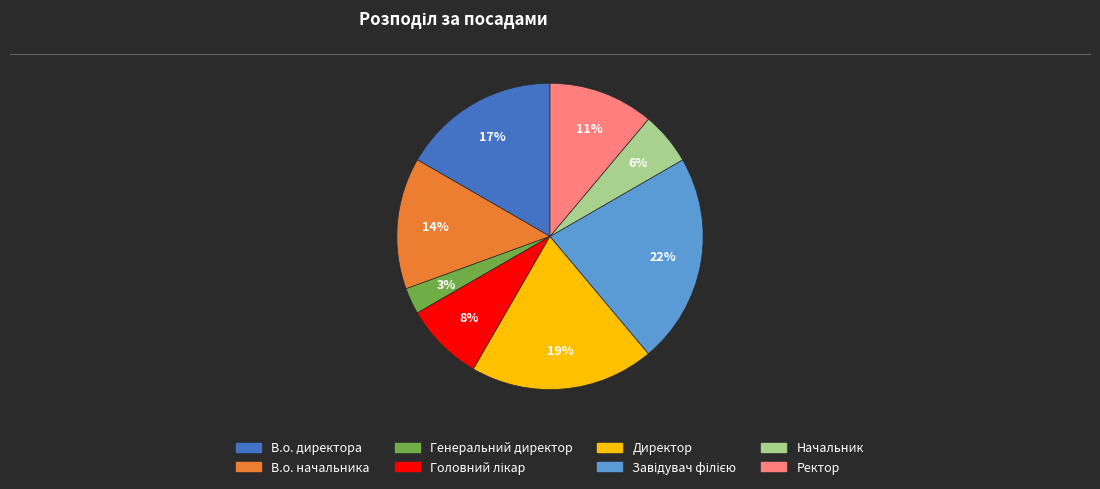

Combined, do В.о. начальника and В.о. директора account for over 50%?

No